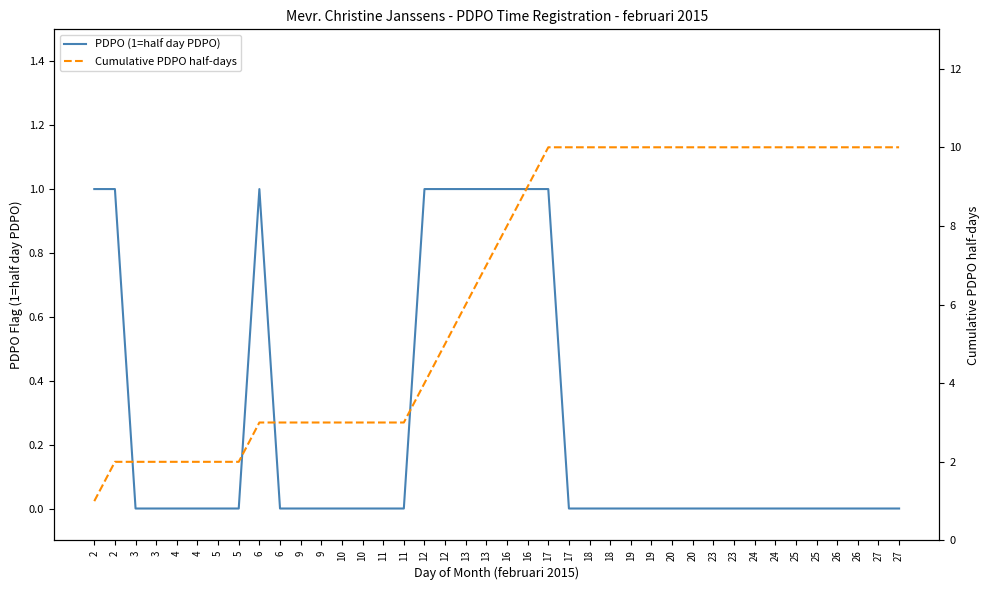

The PDPO (1=half day PDPO) series shows 2 at 6. True or false?

False